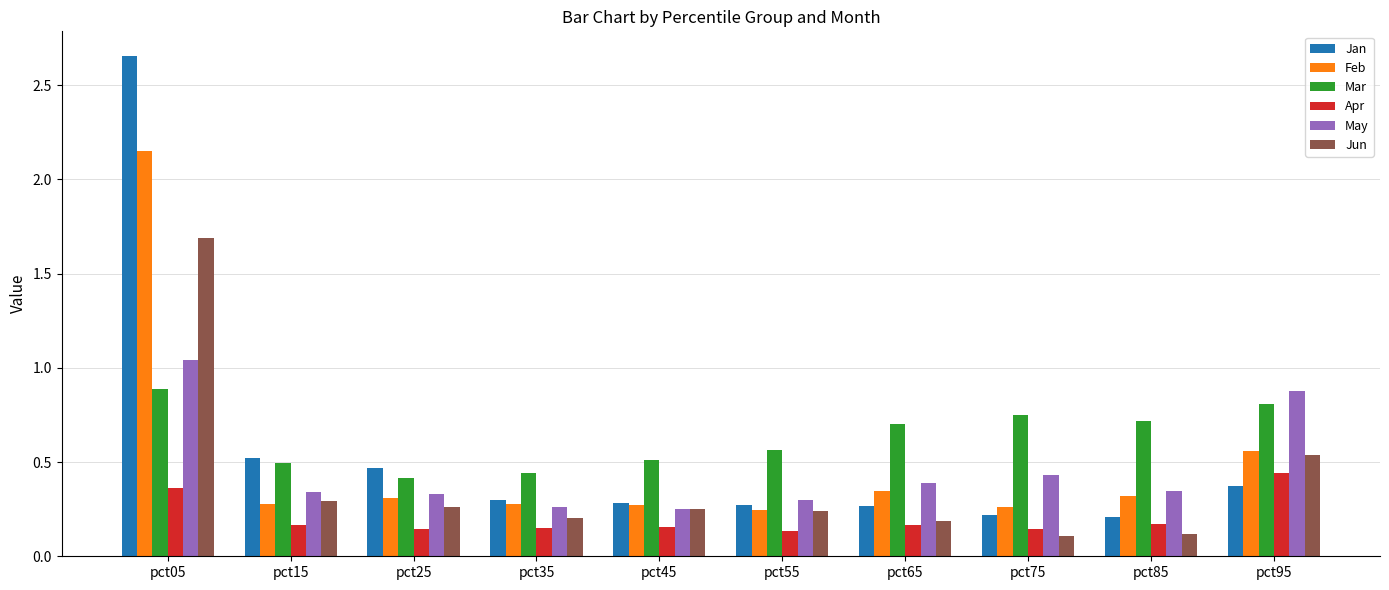

Are the bars horizontal?

No